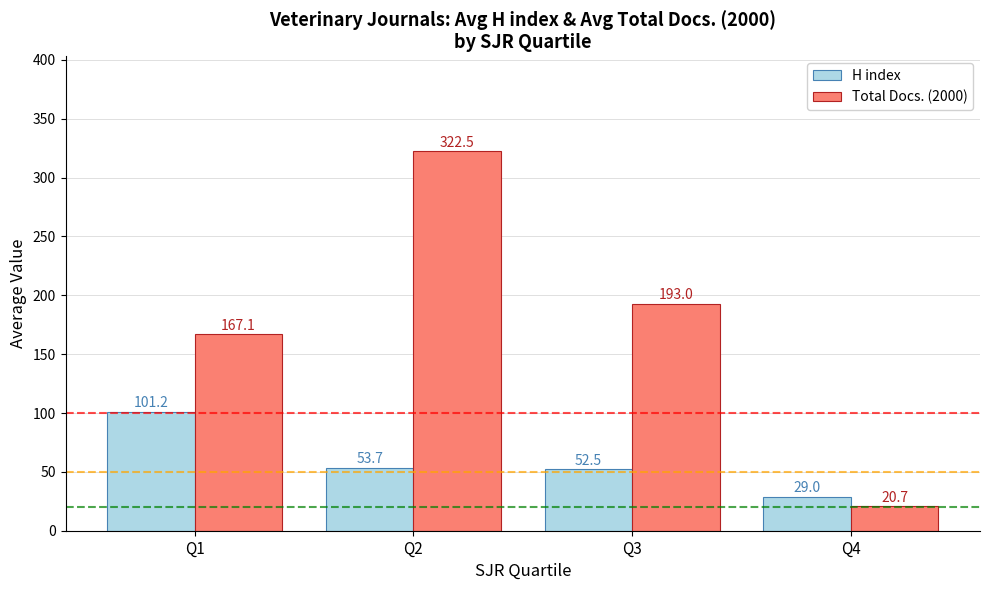

List the series in order of their overall mean, highest first.

Total Docs. (2000), H index